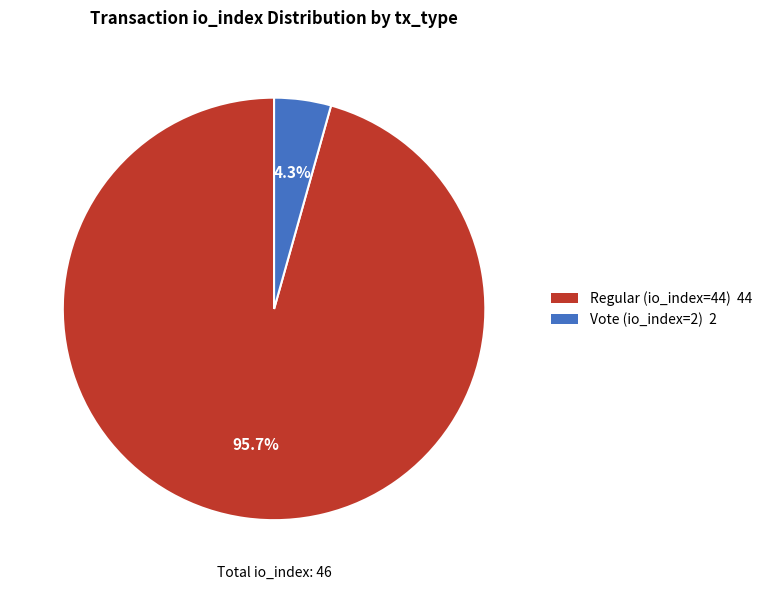

Which category has the smallest portion of the pie?

Vote (io_index=2)